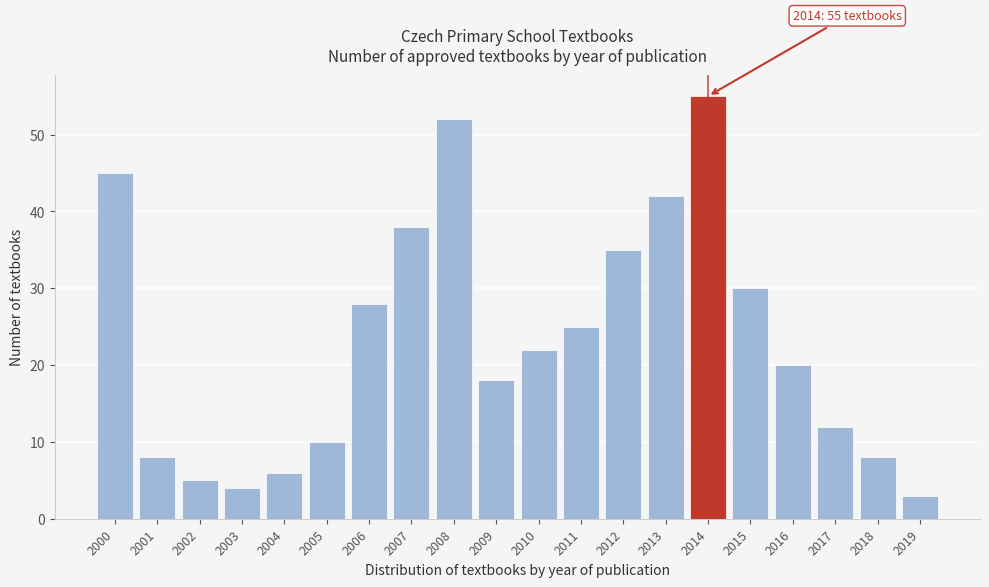

Reading left to right, transcribe all the data shown in this chart.

2000=45	2001=8	2002=5	2003=4	2004=6	2005=10	2006=28	2007=38	2008=52	2009=18	2010=22	2011=25	2012=35	2013=42	2014=55	2015=30	2016=20	2017=12	2018=8	2019=3